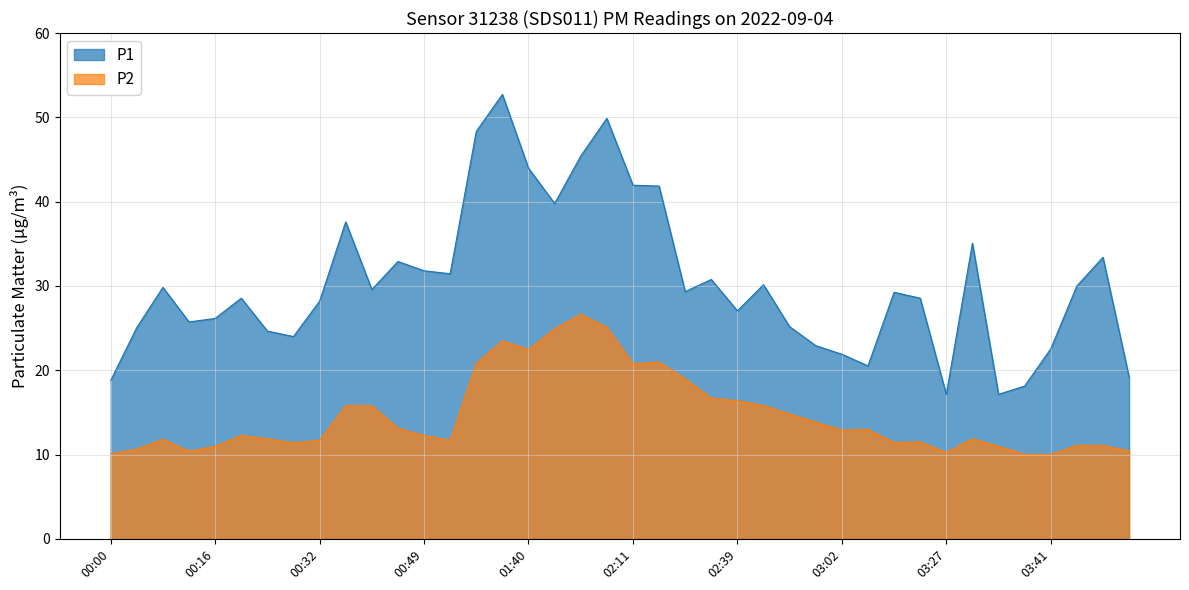

What is the sum of all P1 values?

1216.5